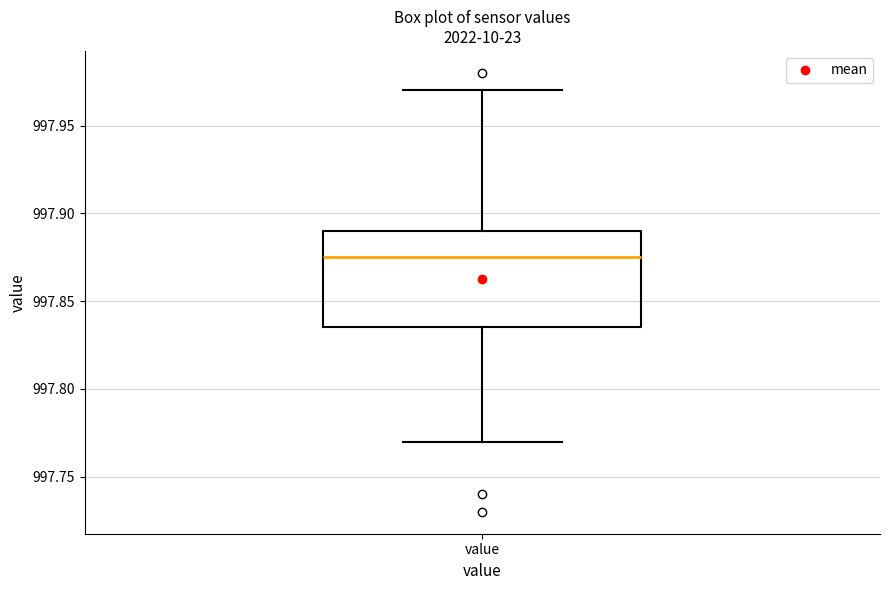

Where is the upper edge of the box for value on the y-axis? The values are not printed on the chart, so give them approximately, as read against the axis.

997.890